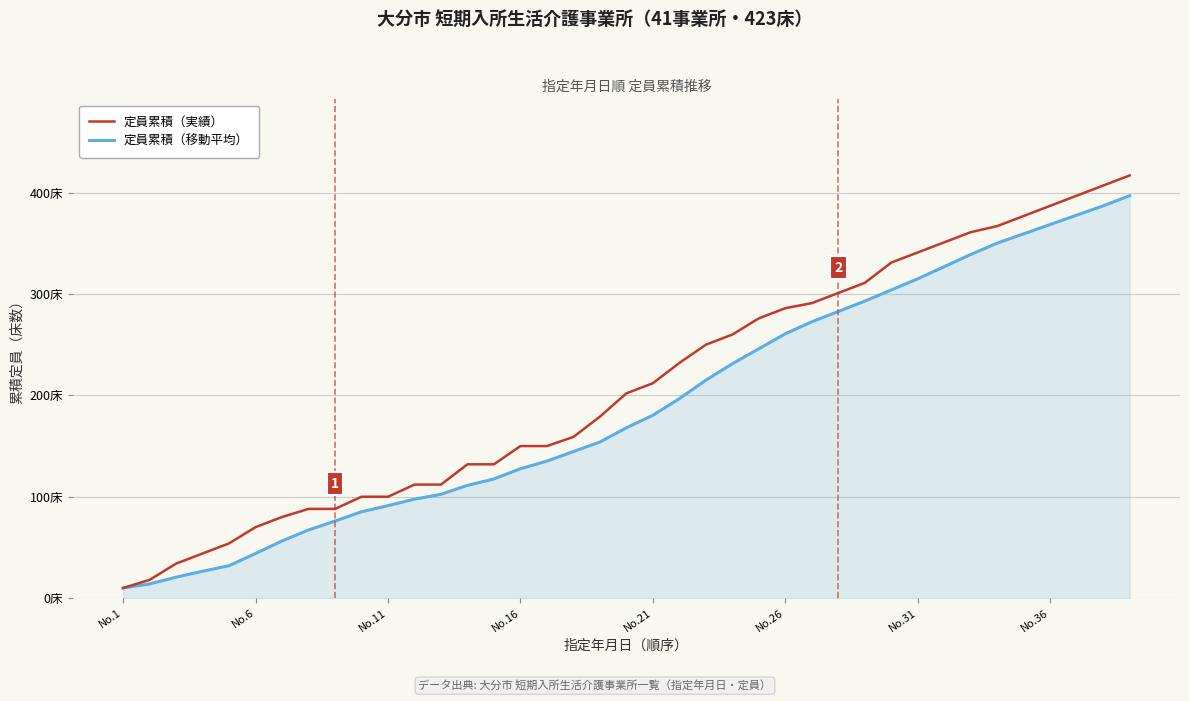

What are all the series names shown in the legend?

定員累積（実績）, 定員累積（移動平均）